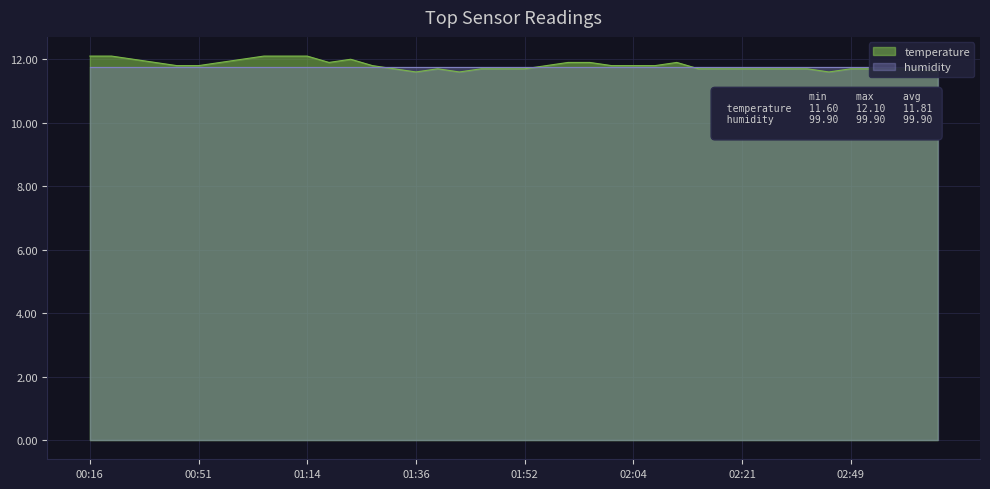

Rank the categories by value from highest to lowest.

00:16, 00:18, 01:08, 01:11, 01:14, 00:21, 01:05, 01:25, 00:27, 01:00, 01:19, 01:57, 01:59, 02:10, 00:37, 00:51, 01:30, 01:54, 02:02, 02:04, 02:08, 01:33, 01:38, 01:46, 01:49, 01:52, 02:13, 02:16, 02:21, 02:24, 02:29, 02:32, 02:49, 02:55, 03:01, 03:07, 01:36, 01:43, 02:46, 03:19